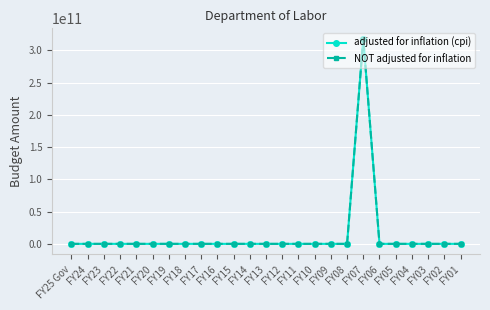

Reading right to left, extract all data points from this chart.

adjusted for inflation (cpi): FY01=0	FY02=0	FY03=0	FY04=0	FY05=0	FY06=0	FY07=318246209947	FY08=0	FY09=0	FY10=0	FY11=0	FY12=0	FY13=0	FY14=0	FY15=0	FY16=0	FY17=0	FY18=0	FY19=0	FY20=0	FY21=0	FY22=0	FY23=0	FY24=0	FY25 Gov=0
NOT adjusted for inflation: FY01=0	FY02=0	FY03=0	FY04=0	FY05=0	FY06=0	FY07=318246209947	FY08=0	FY09=0	FY10=0	FY11=0	FY12=0	FY13=0	FY14=0	FY15=0	FY16=0	FY17=0	FY18=0	FY19=0	FY20=0	FY21=0	FY22=0	FY23=0	FY24=0	FY25 Gov=0